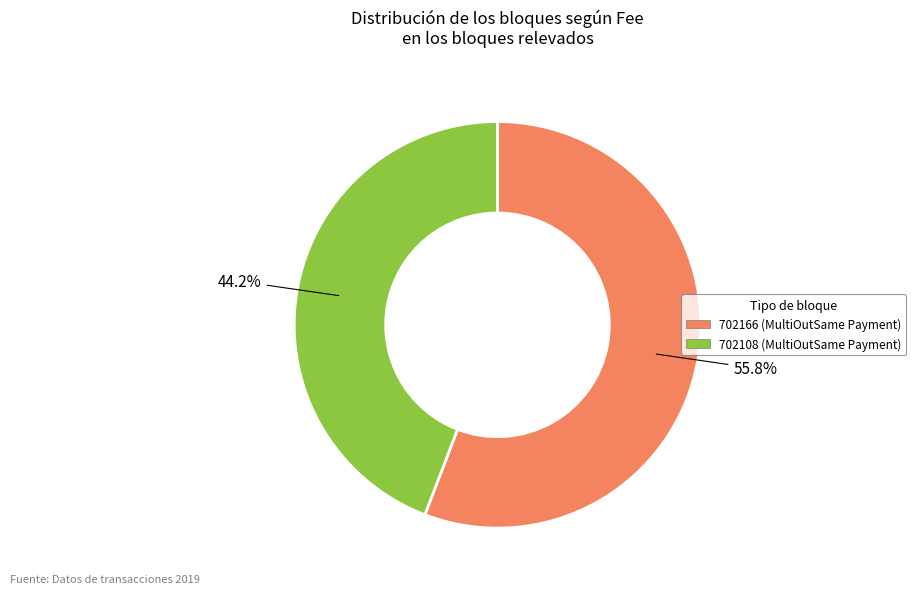

Is it true that 702166 is 56% of the pie?

True